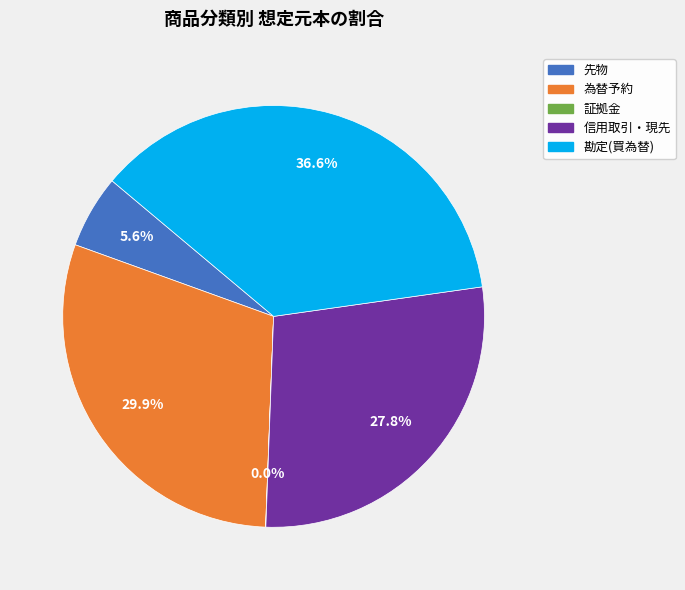

What is the ratio of the value at 信用取引・現先 to the value at 勘定(買為替)?

0.8